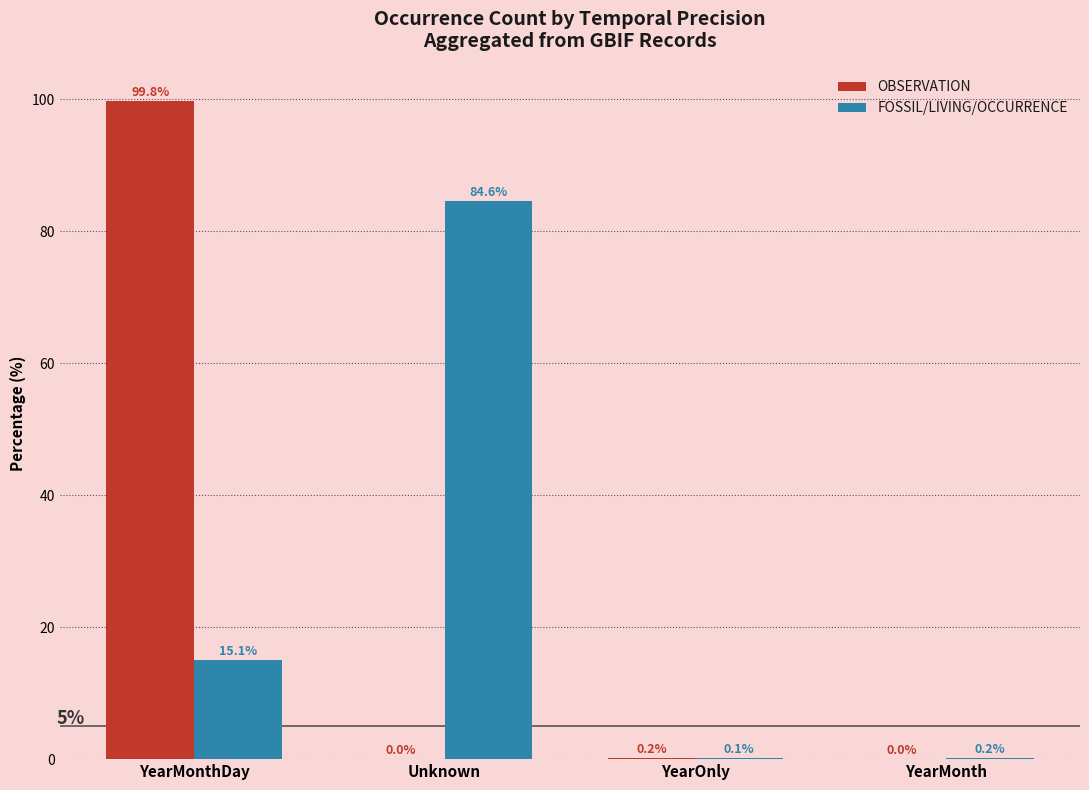

Which category has the highest value in the FOSSIL/LIVING/OCCURRENCE series?

Unknown